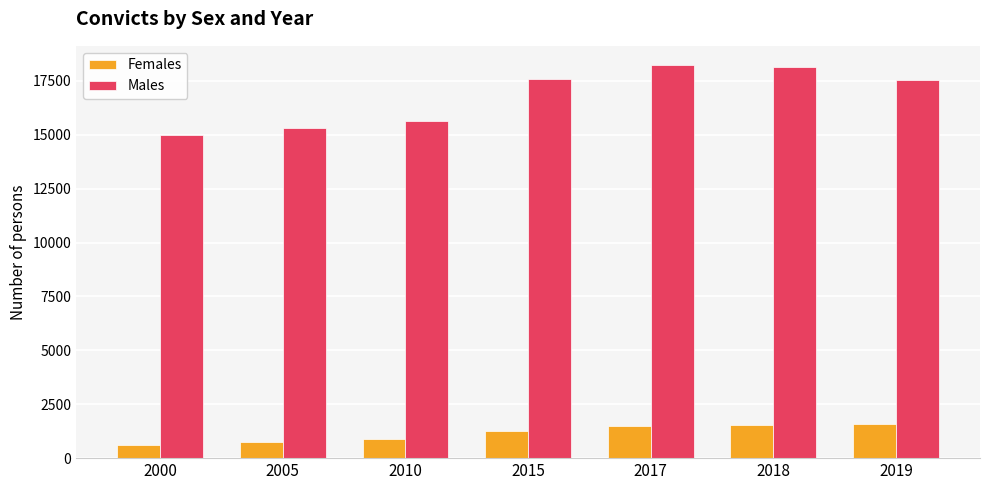

At how many categories does at least one series exceed 3276?

7